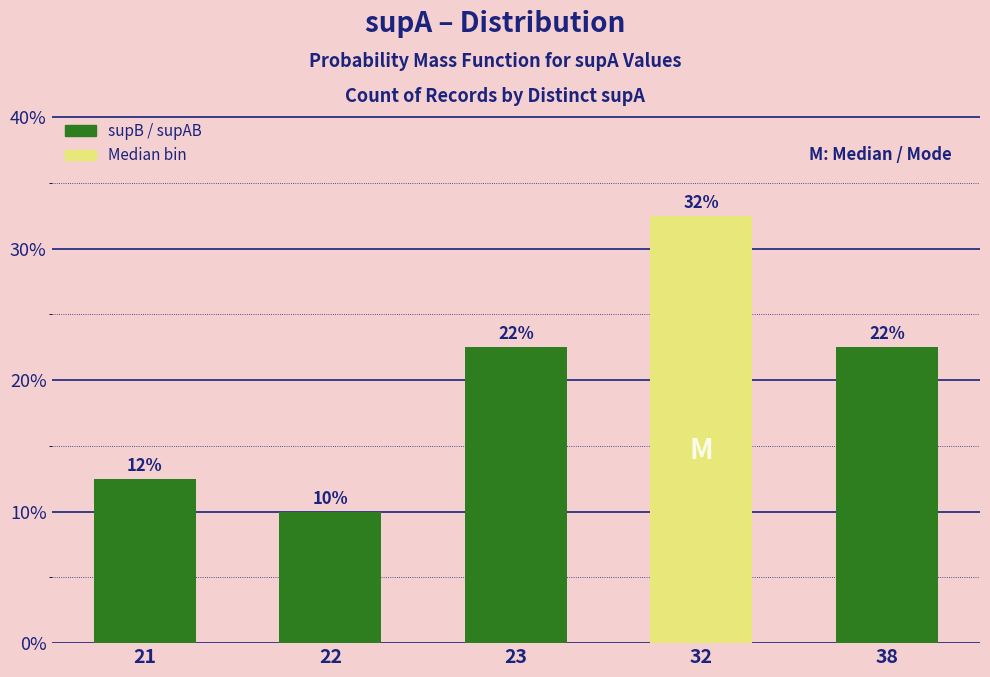

Are the bars horizontal?

No